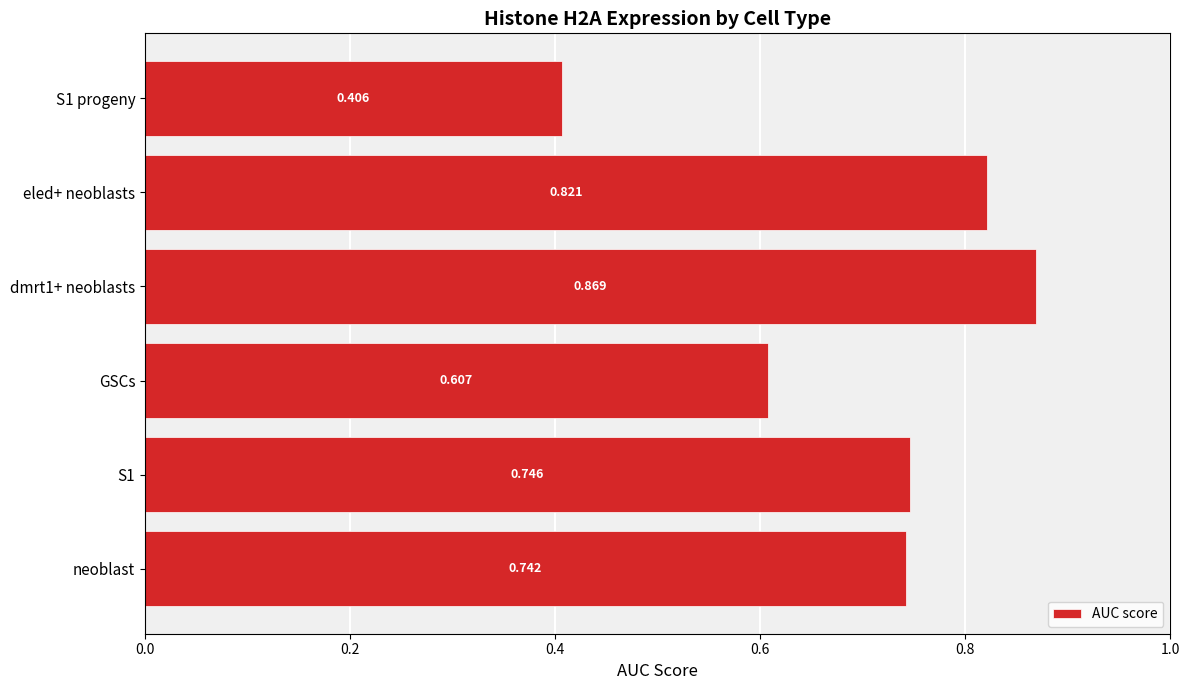

Count the values in the range 0 to 1.

6